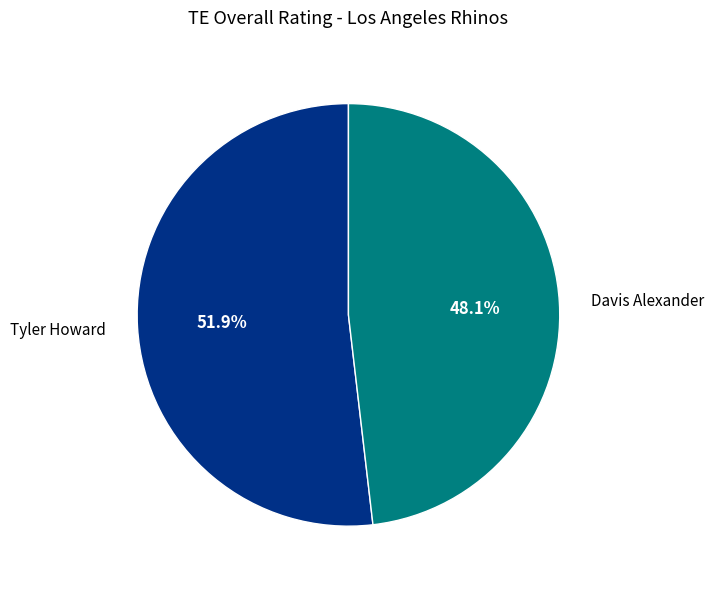

The Davis Alexander slice represents 61% of the pie. True or false?

False